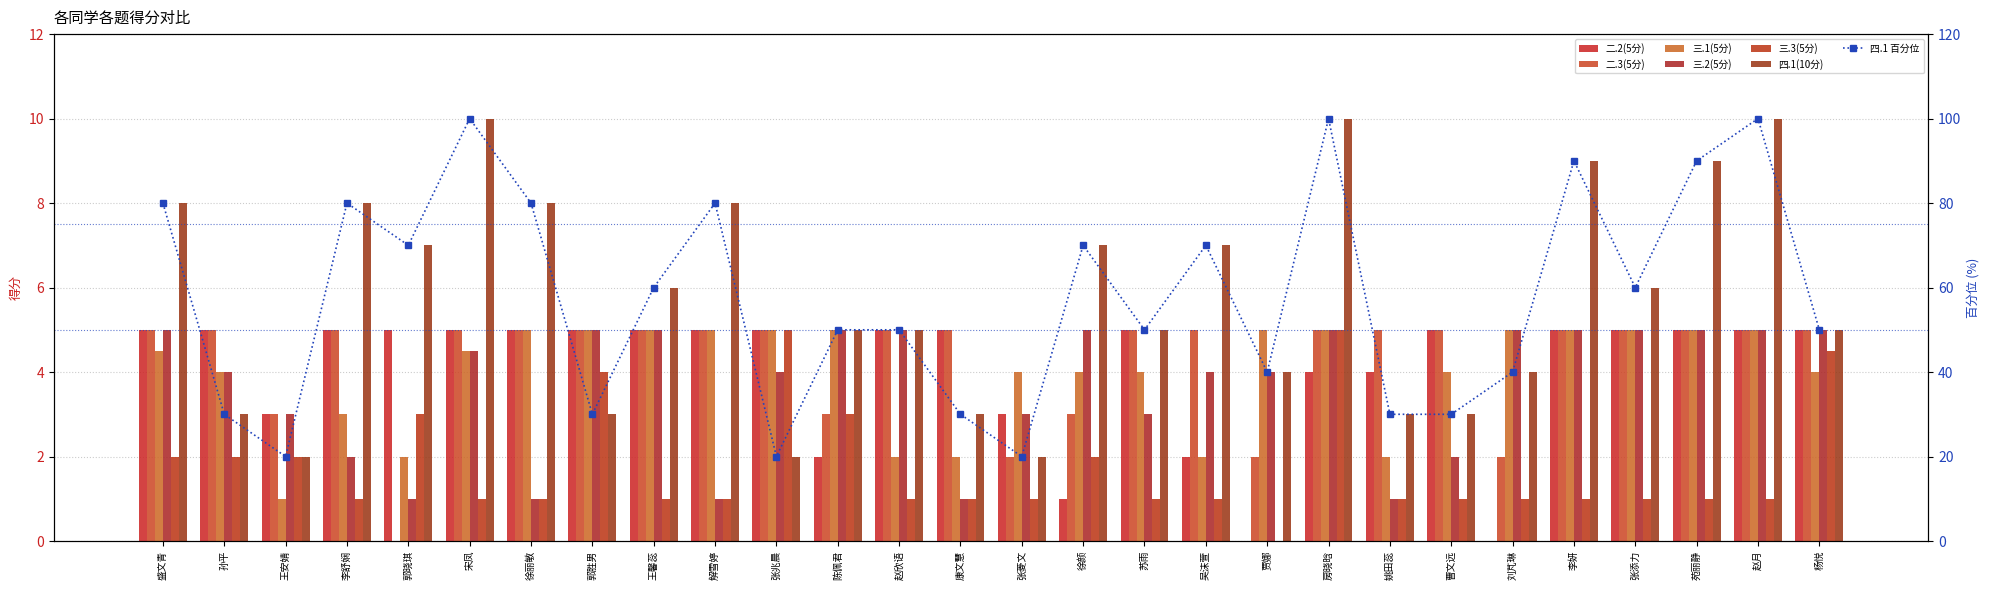

Which category has the lowest value across all series?

贾娜